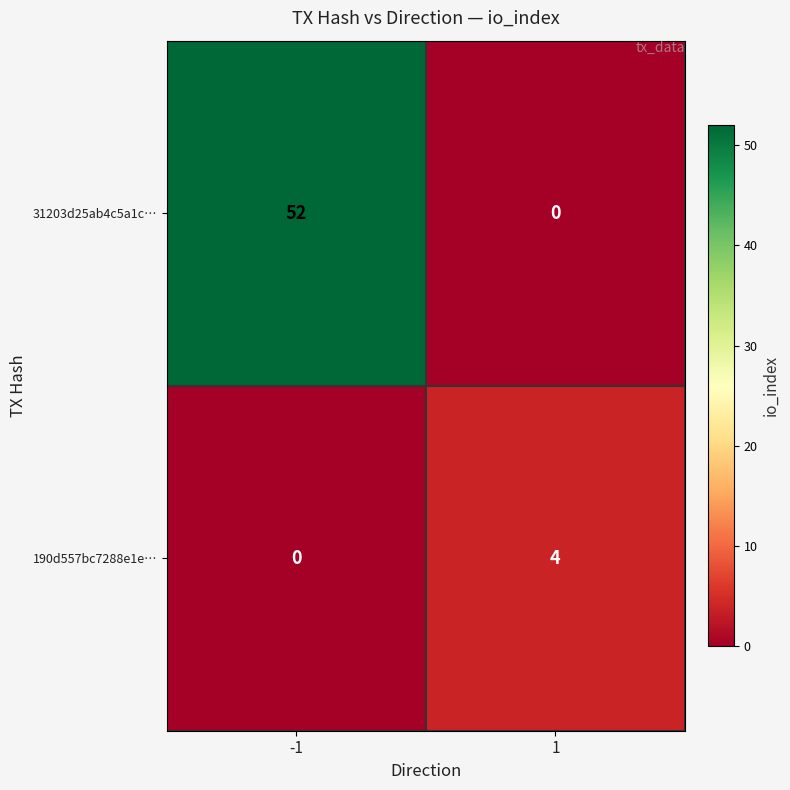

Which series has the largest range (max minus min)?

31203d25ab4c5a1c…